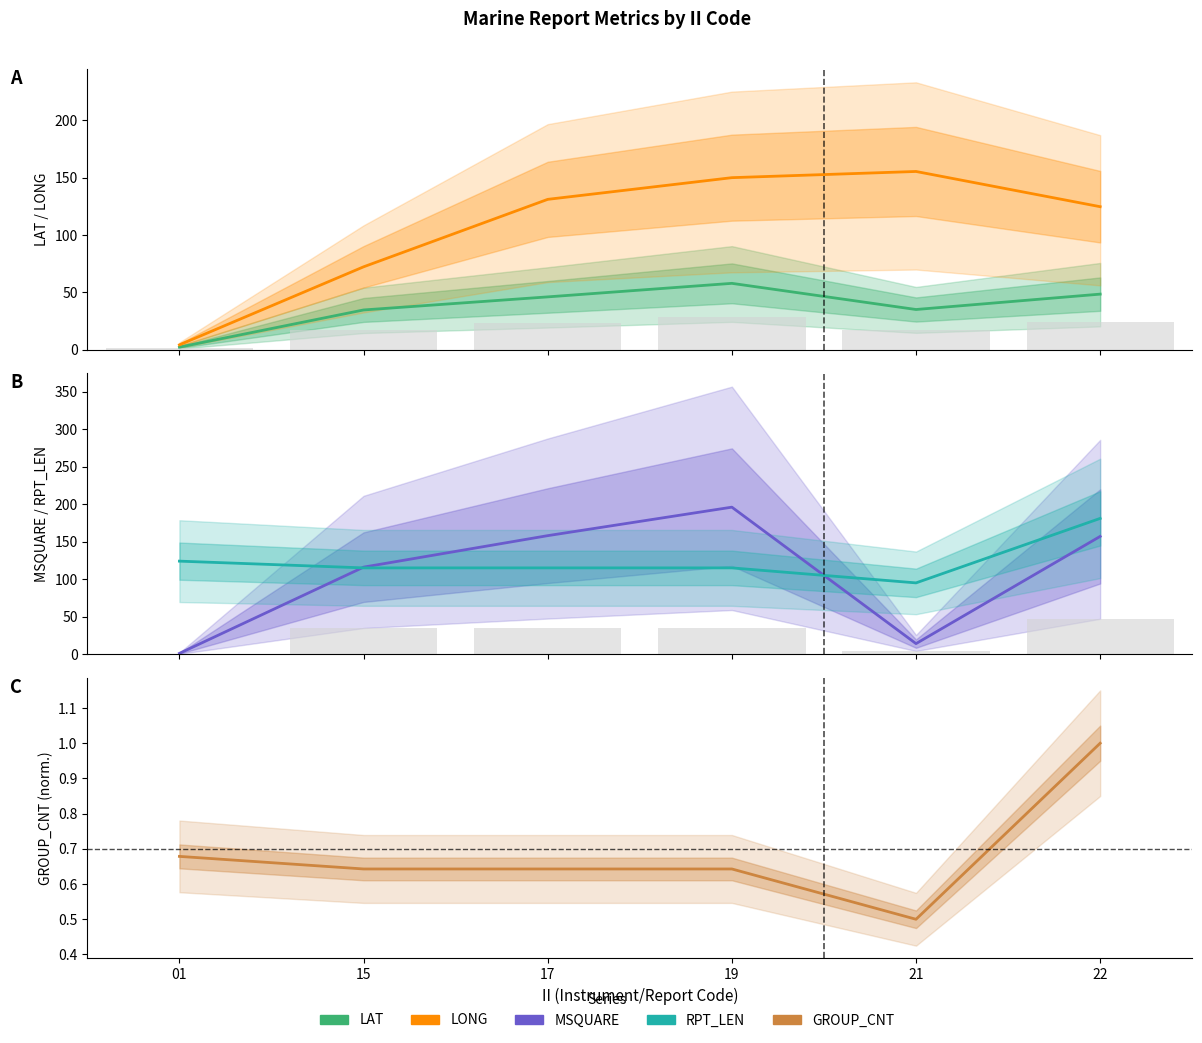

At how many categories does at least one series exceed 145?

4